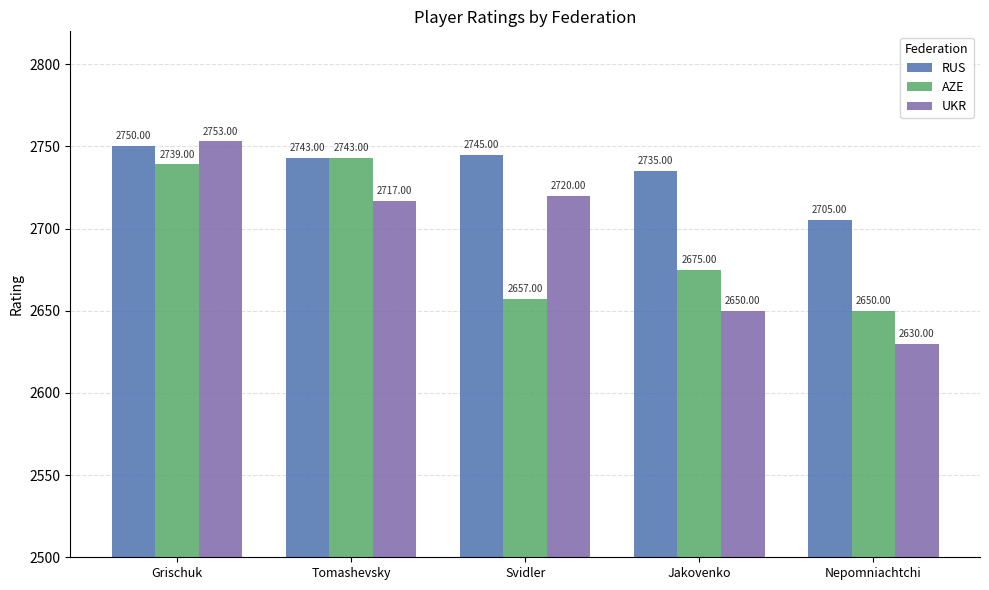

Reading left to right, what are all the values shown in this chart?

RUS: 2750	2743	2745	2735	2705
AZE: 2739	2743	2657	2675	2650
UKR: 2753	2717	2720	2650	2630